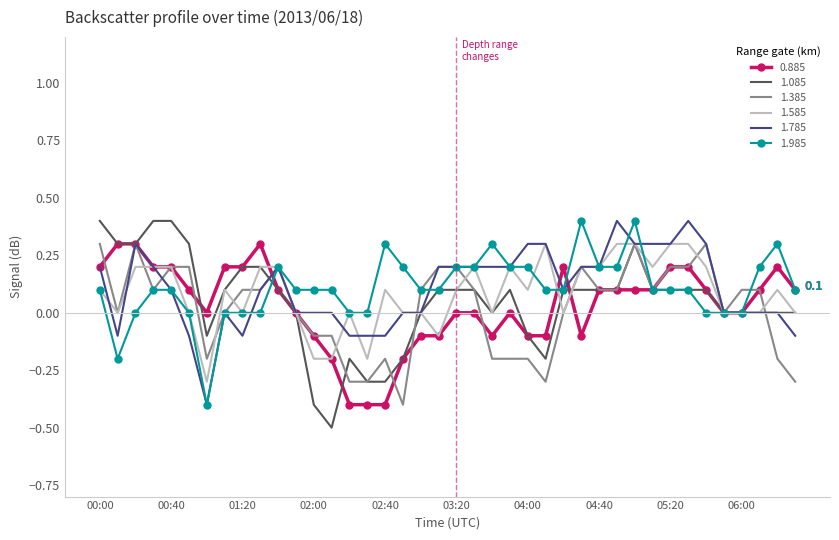

What is the maximum value shown in the chart?

0.4